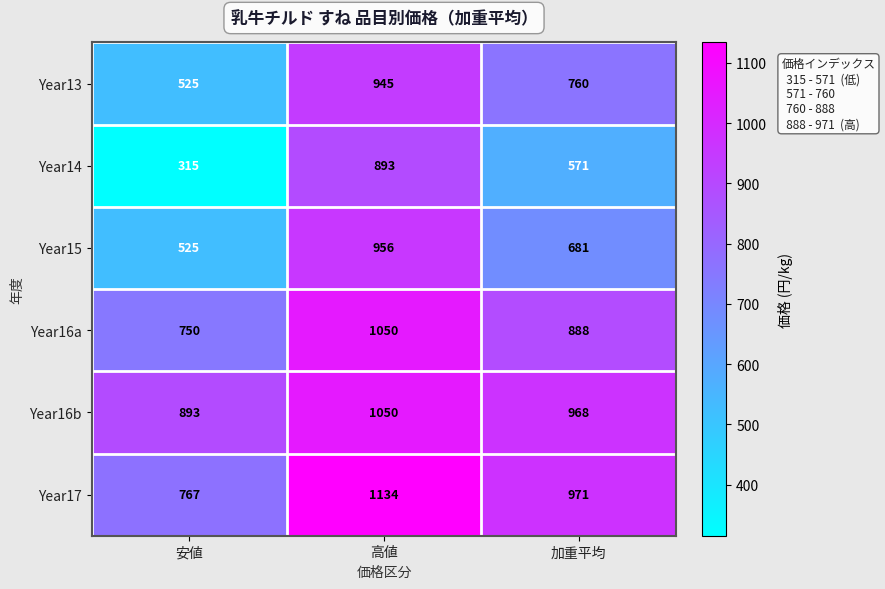

Is the value of Year14 at 高値 greater than the value of Year17 at 加重平均?

No